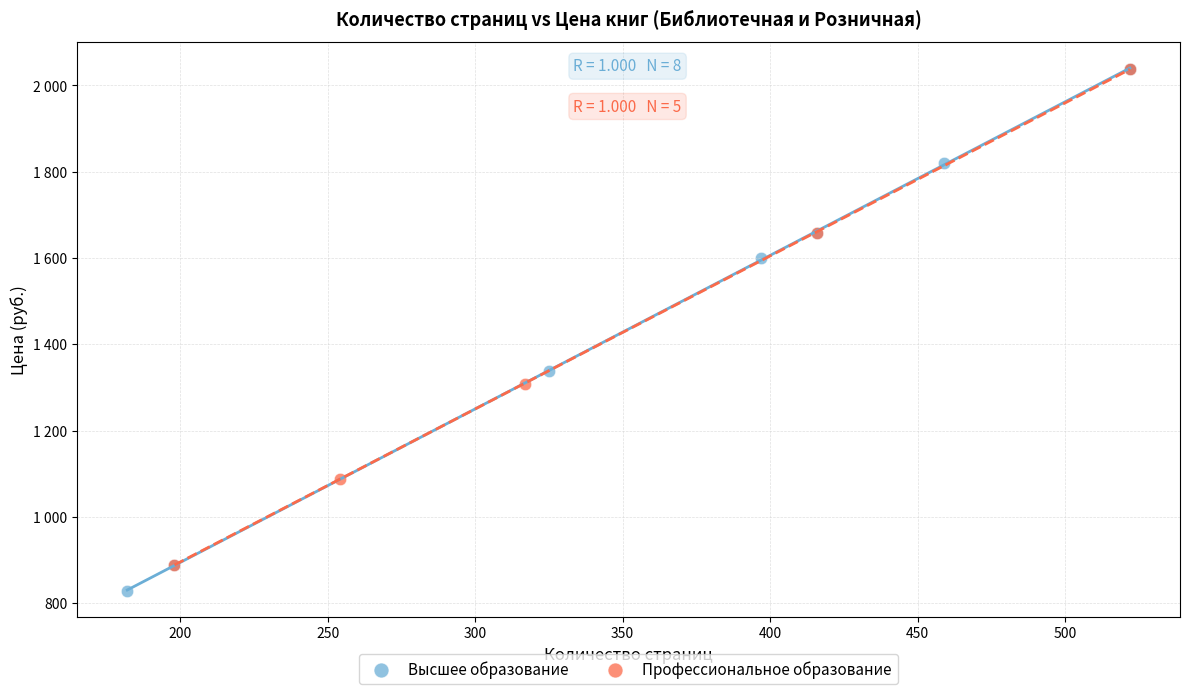

What are all the series names shown in the legend?

Высшее образование, Профессиональное образование